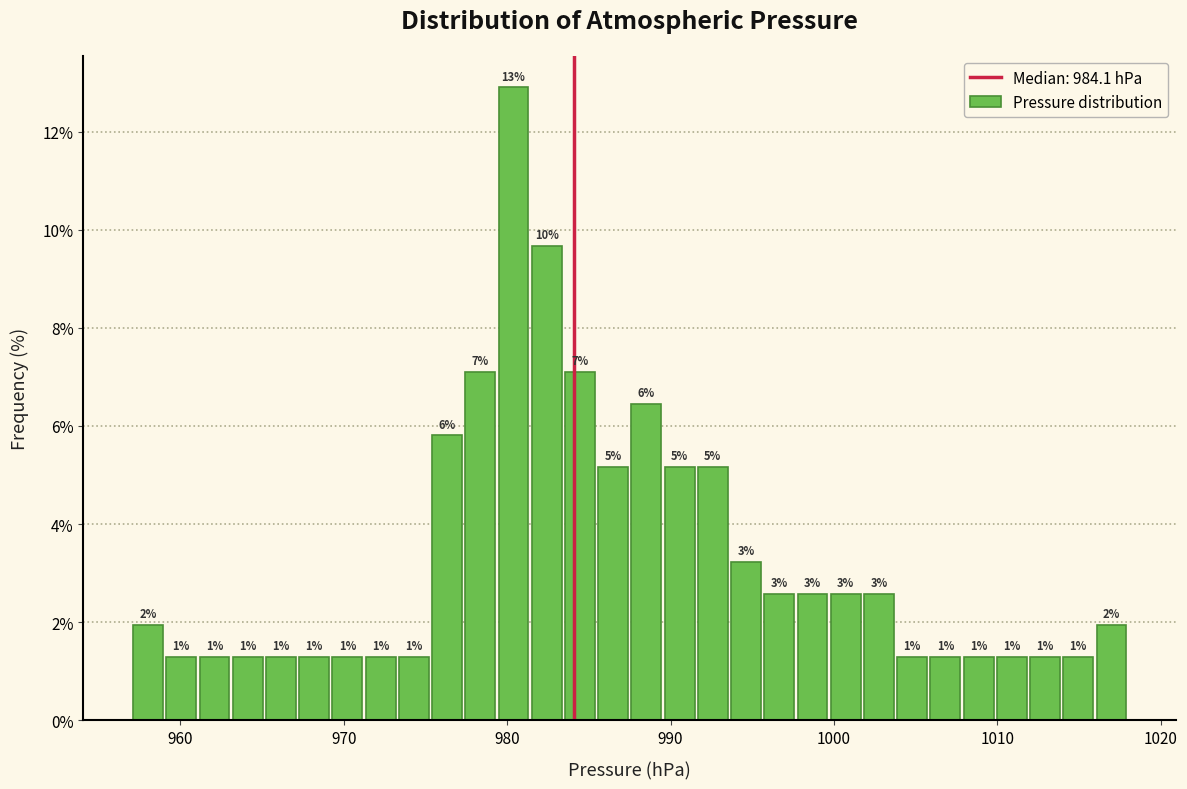

Read against the x-axis, roughly where is the centre of the tallest bar?

980